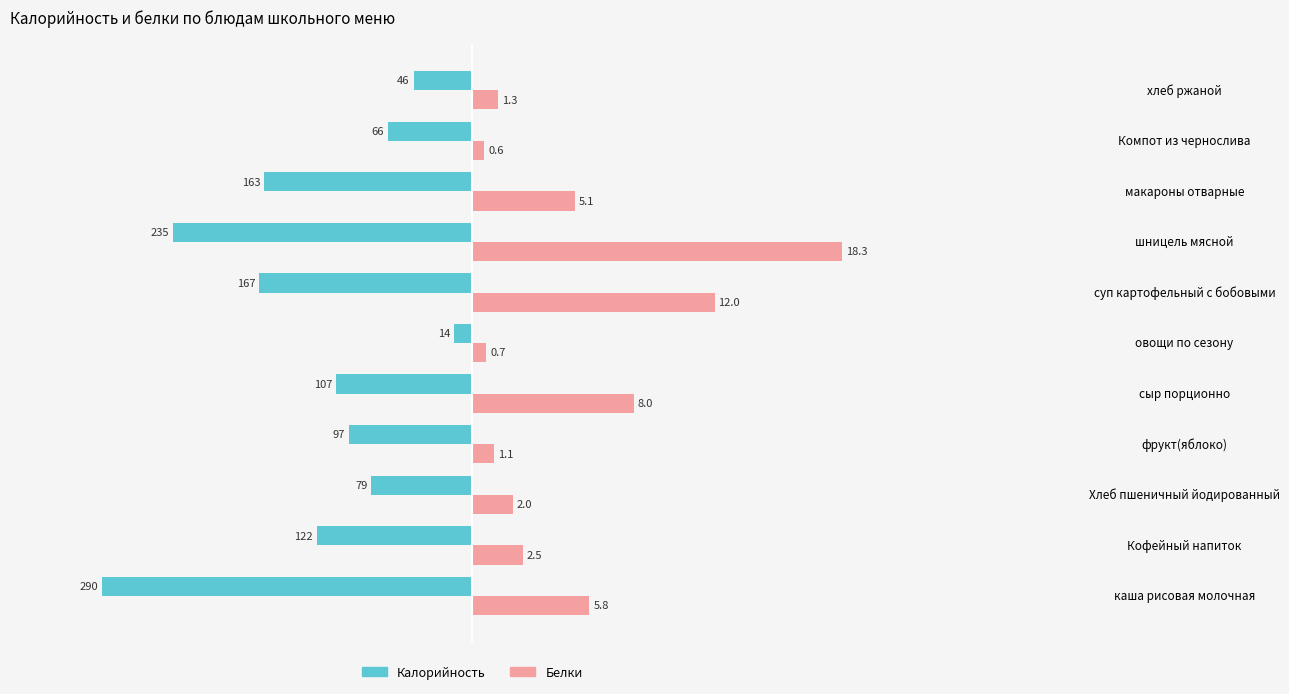

What are all the series names shown in the legend?

Калорийность, Белки